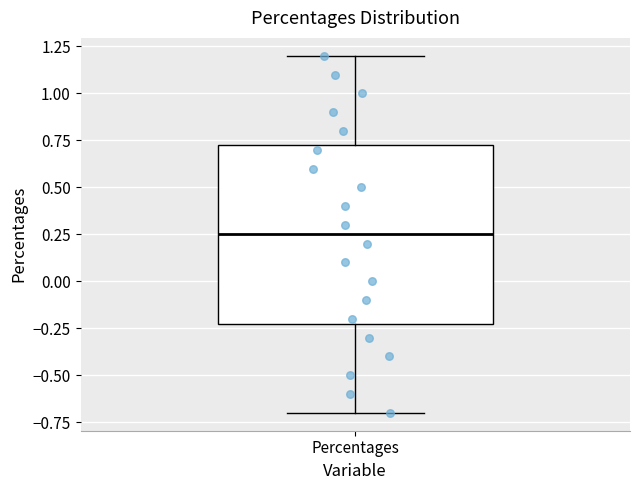

Where does the upper whisker of the box for Percentages end on the y-axis? The values are not printed on the chart, so give them approximately, as read against the axis.

1.20